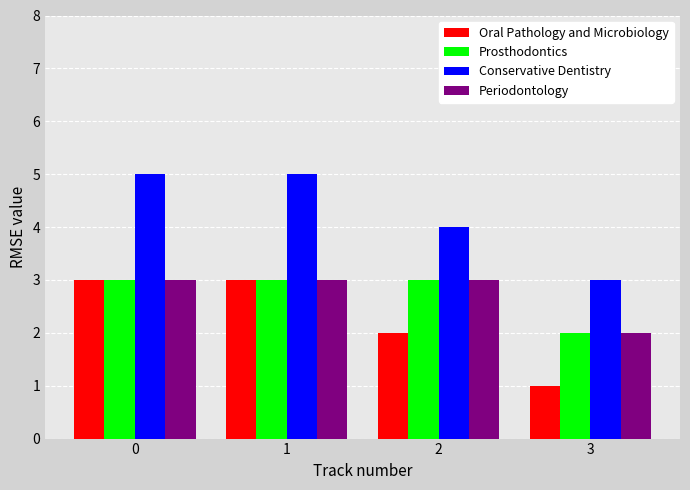

The value of Prosthodontics at 2 is 3. True or false?

True